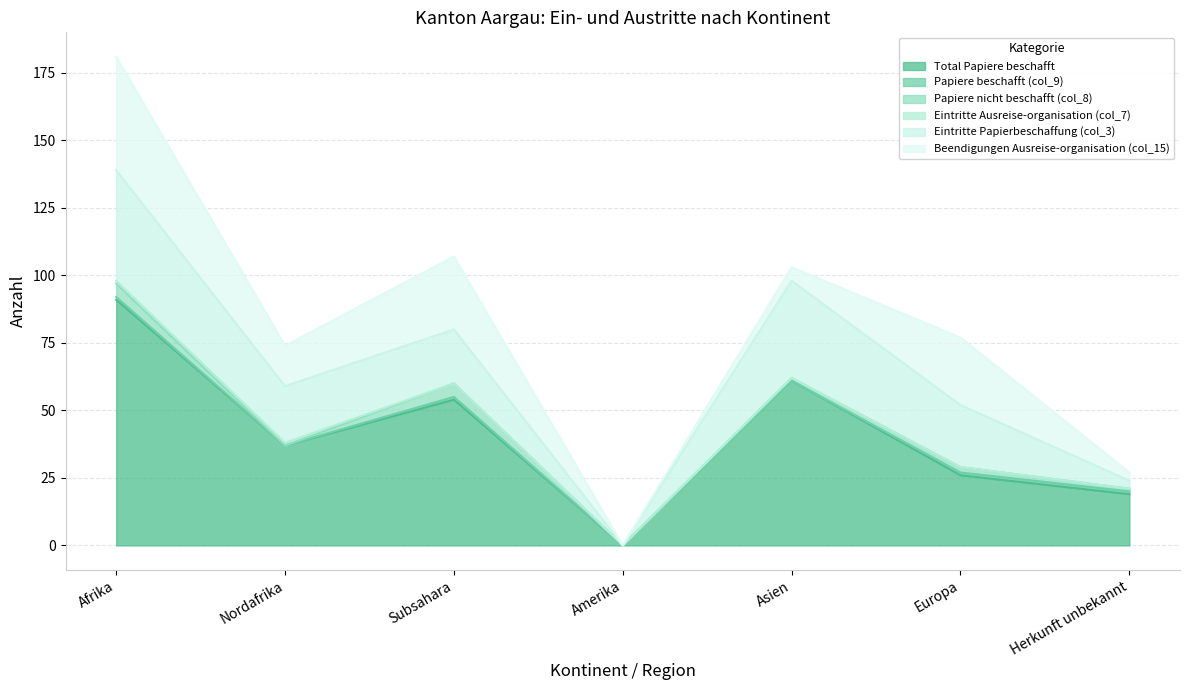

True or false: Papiere nicht beschafft (col_8) and Eintritte Papierbeschaffung (col_3) intersect in this chart.

False